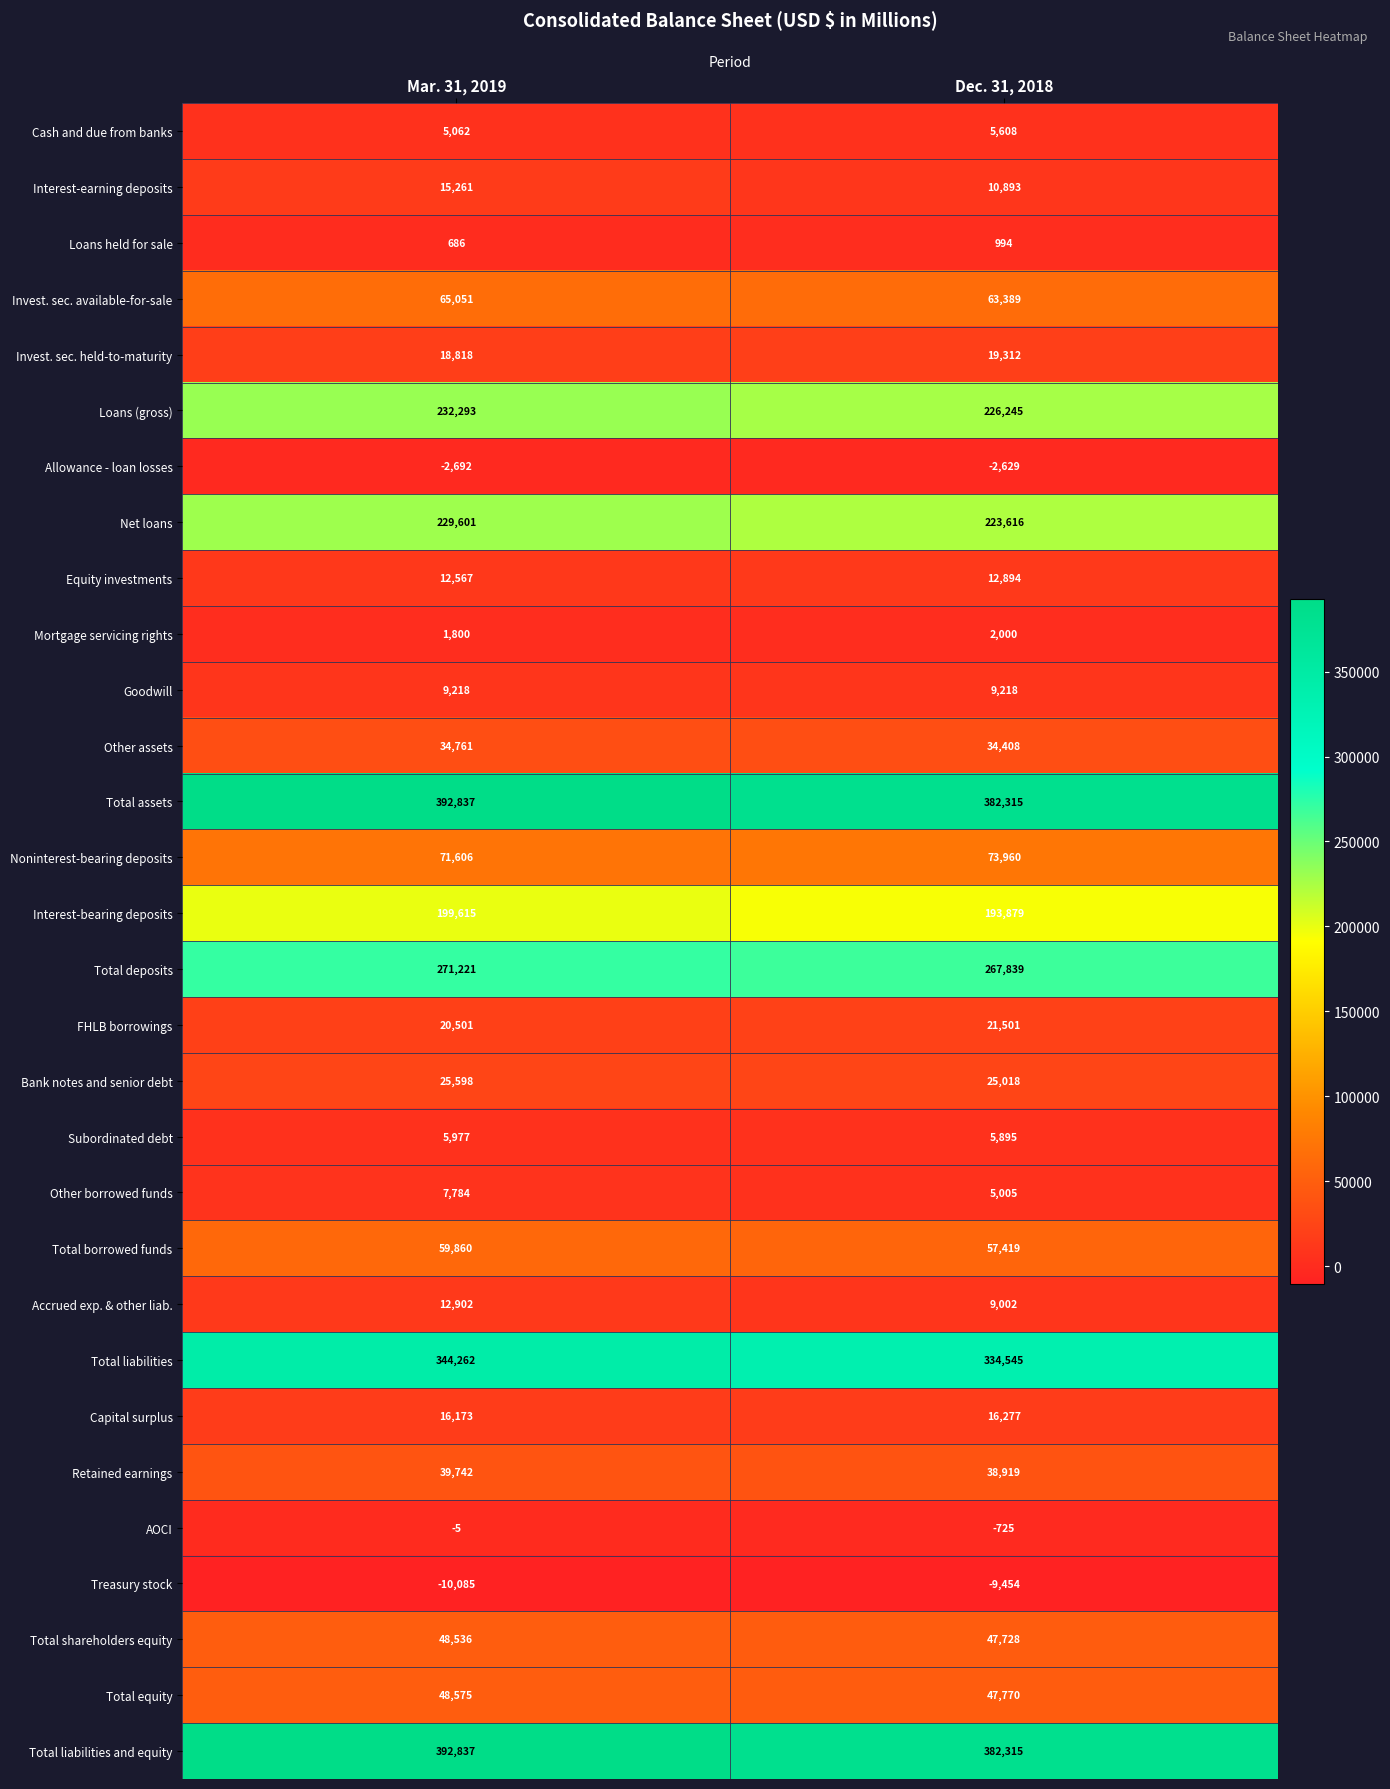

Rank the categories by Interest-bearing deposits value from highest to lowest.

Mar. 31, 2019, Dec. 31, 2018